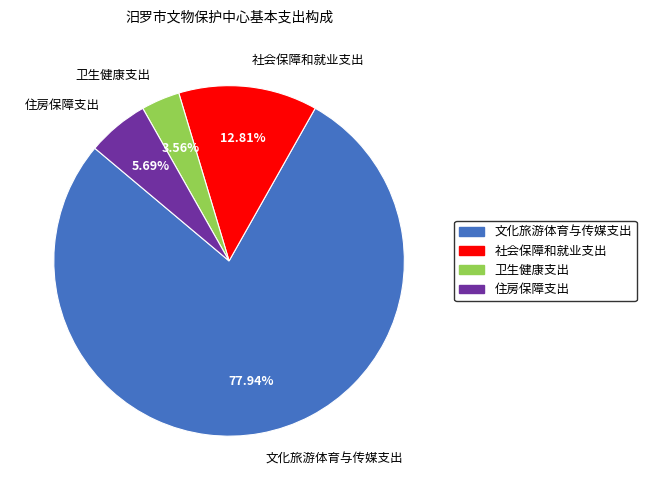

Which slice is the smallest?

卫生健康支出